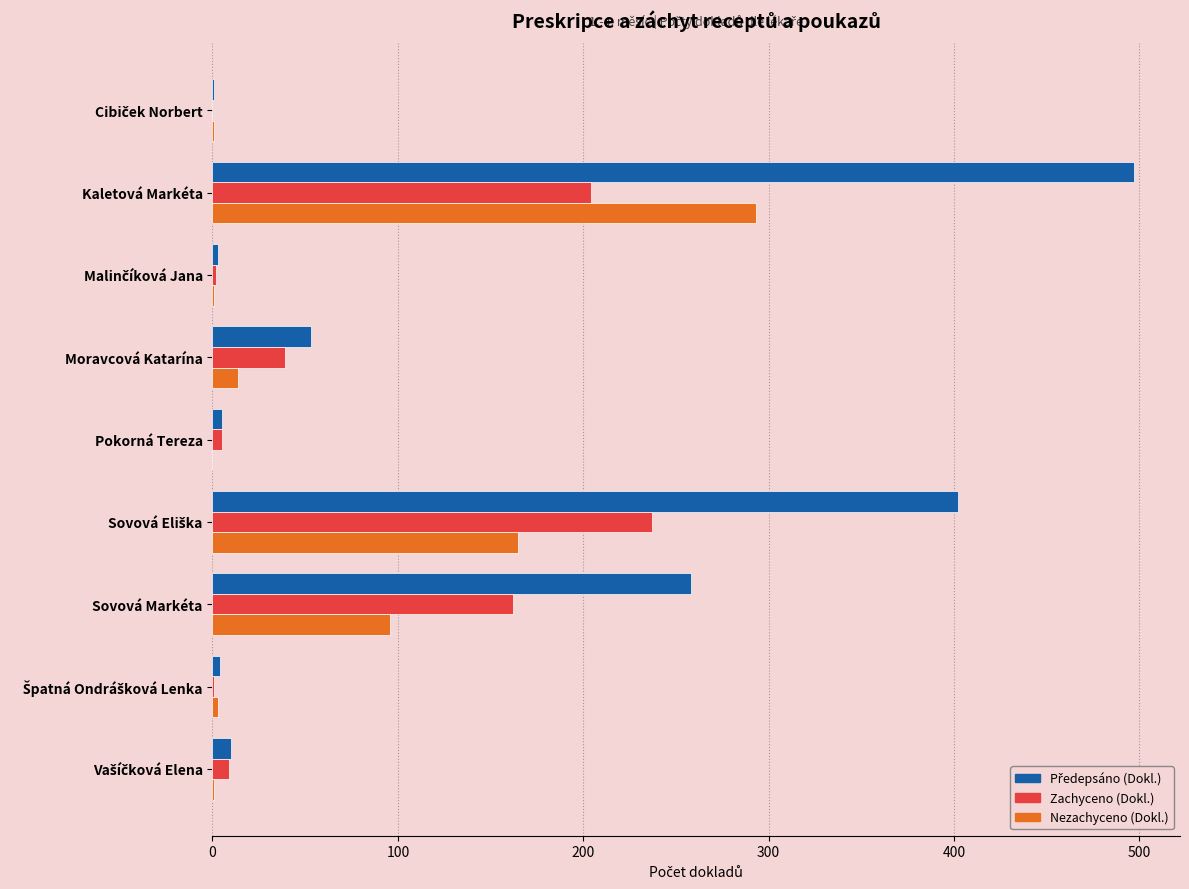

At which category is the sum across all series the highest?

Kaletová Markéta